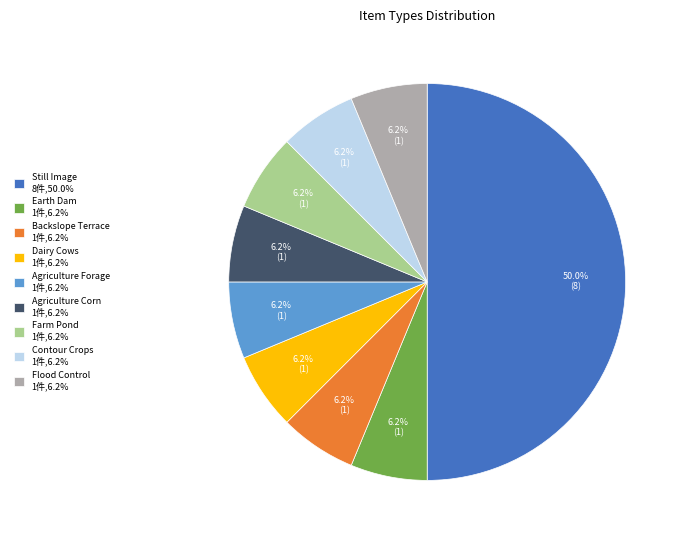

Is the sum of Agriculture Corn 1件,6.2% and Contour Crops 1件,6.2% greater than half?

No